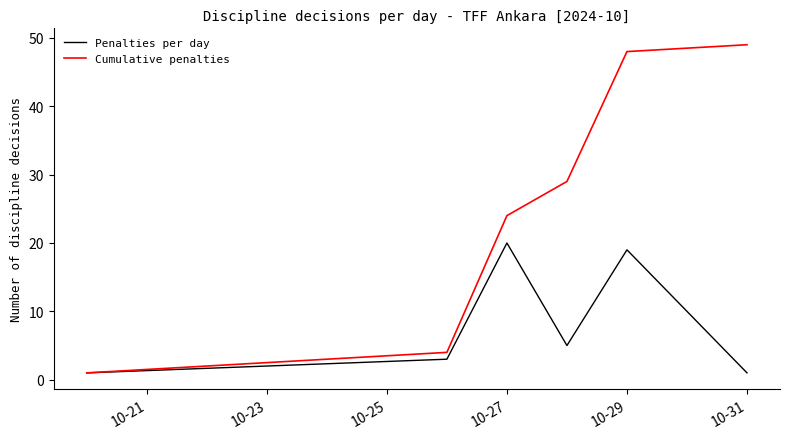

True or false: Penalties per day has more than 1 points higher than both neighbors.

True